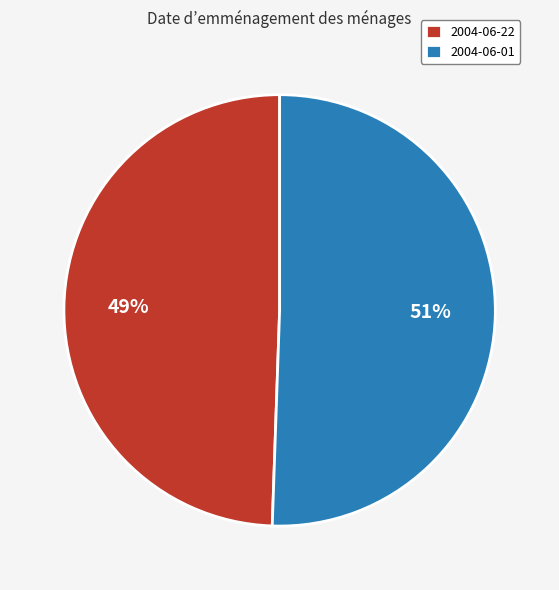

How many segments does this pie chart have?

2